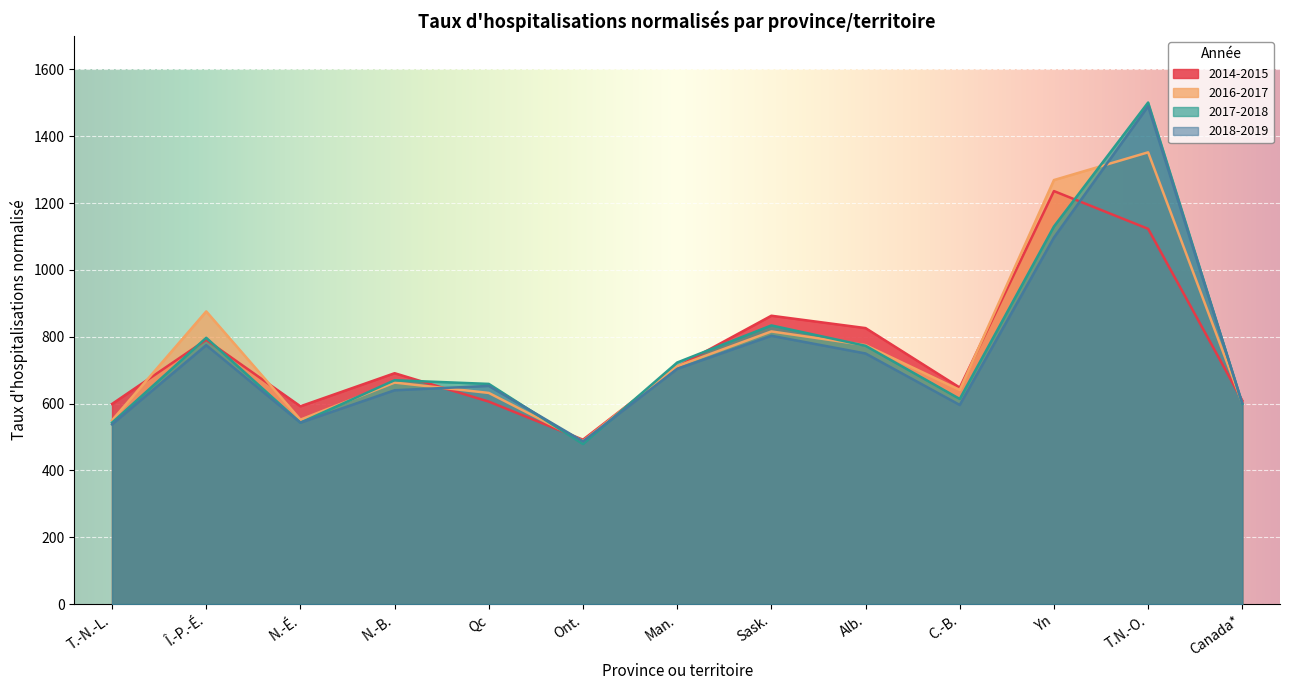

Where is the first local minimum for 2018-2019?

N.-É.